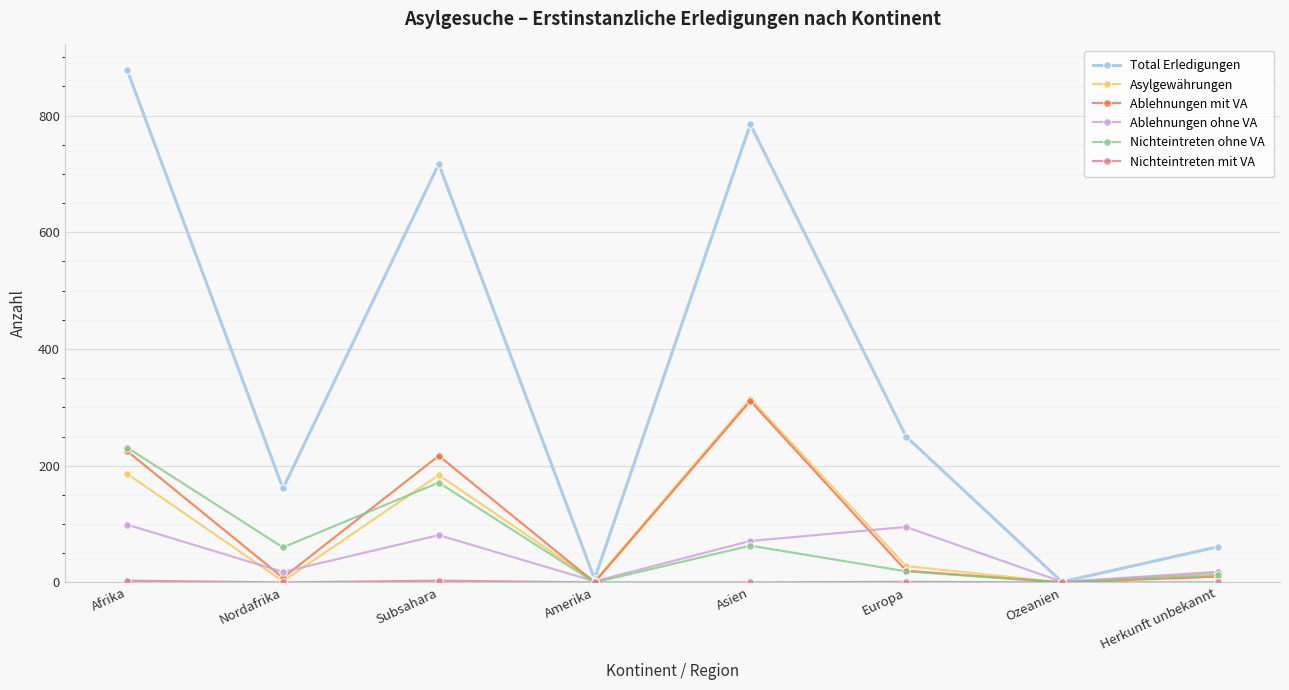

What is the spread (max minus min) of values at Asien?

785